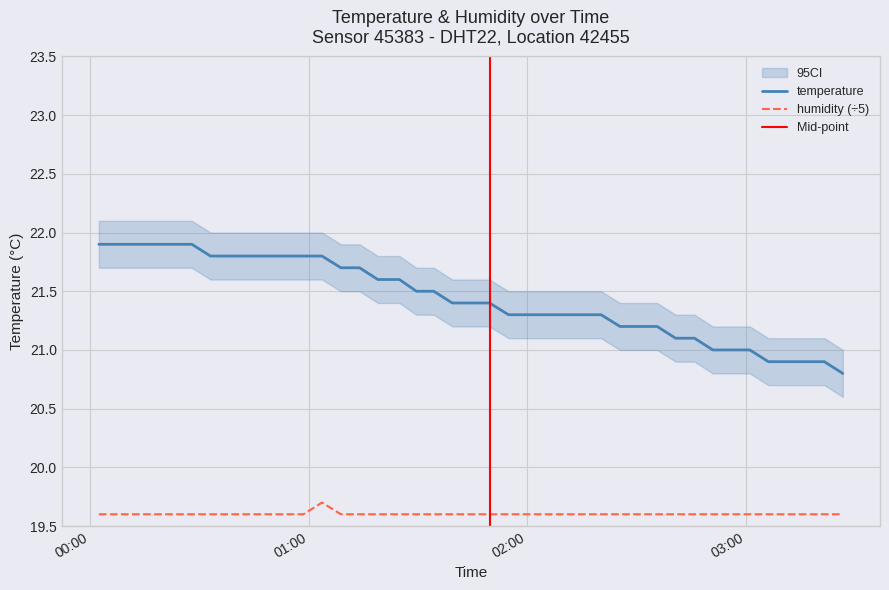

At how many categories does at least one series exceed 21?

32